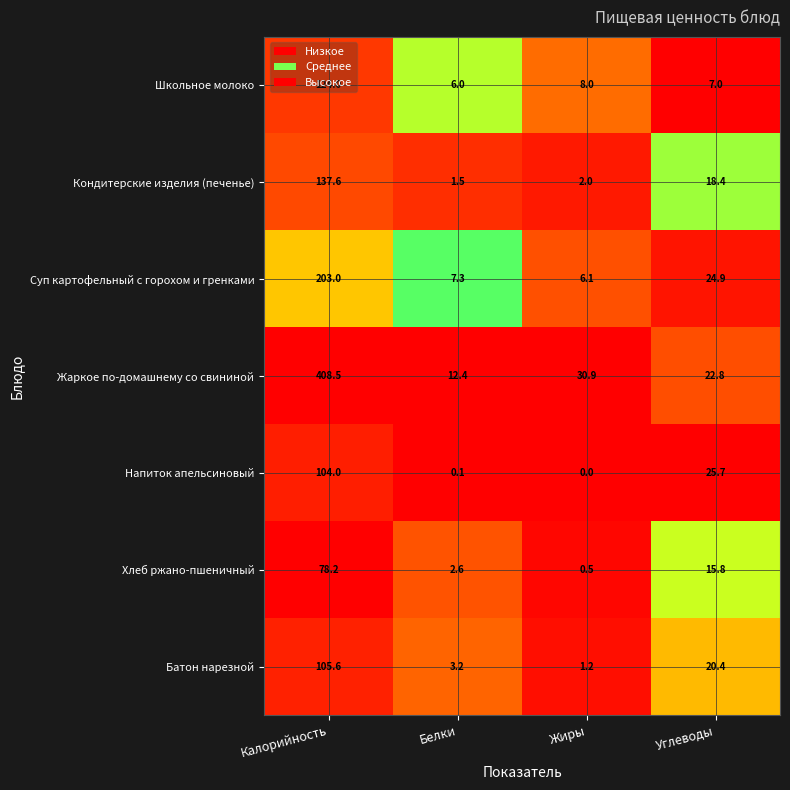

How many data points in Батон нарезной are above 20?

2